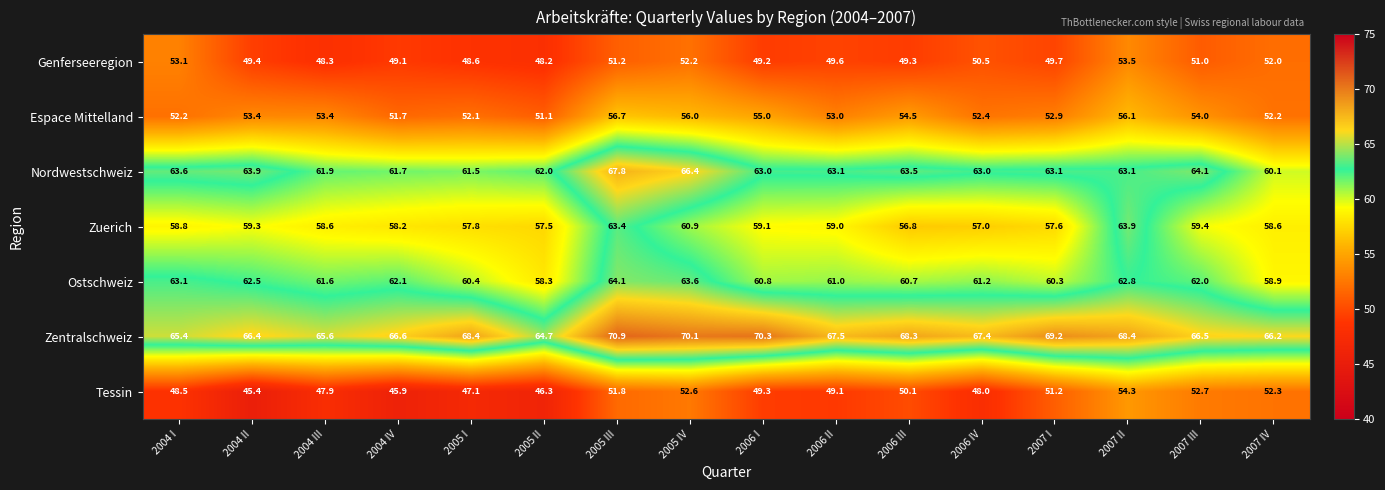

At which label does Espace Mittelland first exceed 53?

2004 II